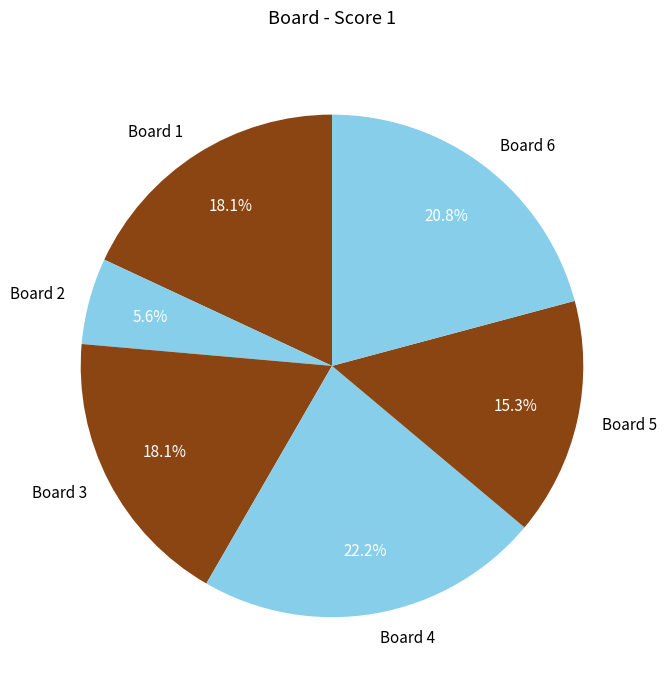

What percentage is NOT represented by Board 1?

81.9%